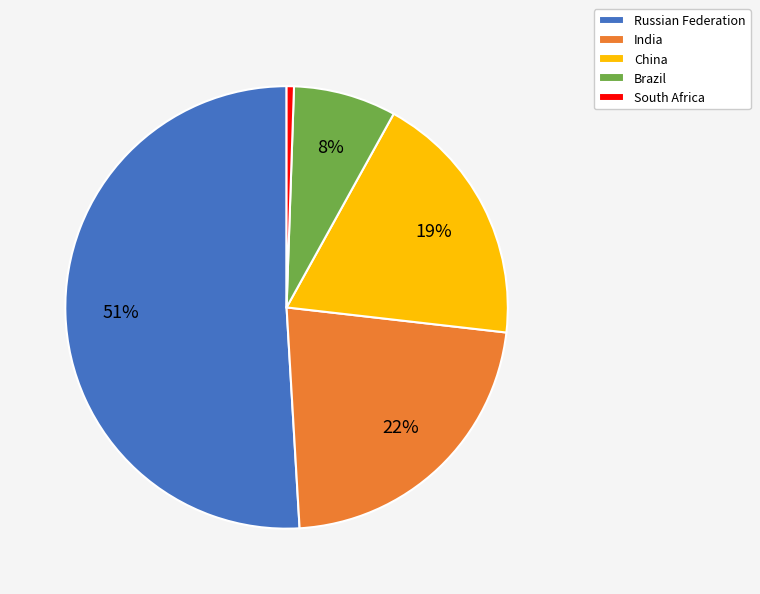

How many slices are in this pie chart?

5